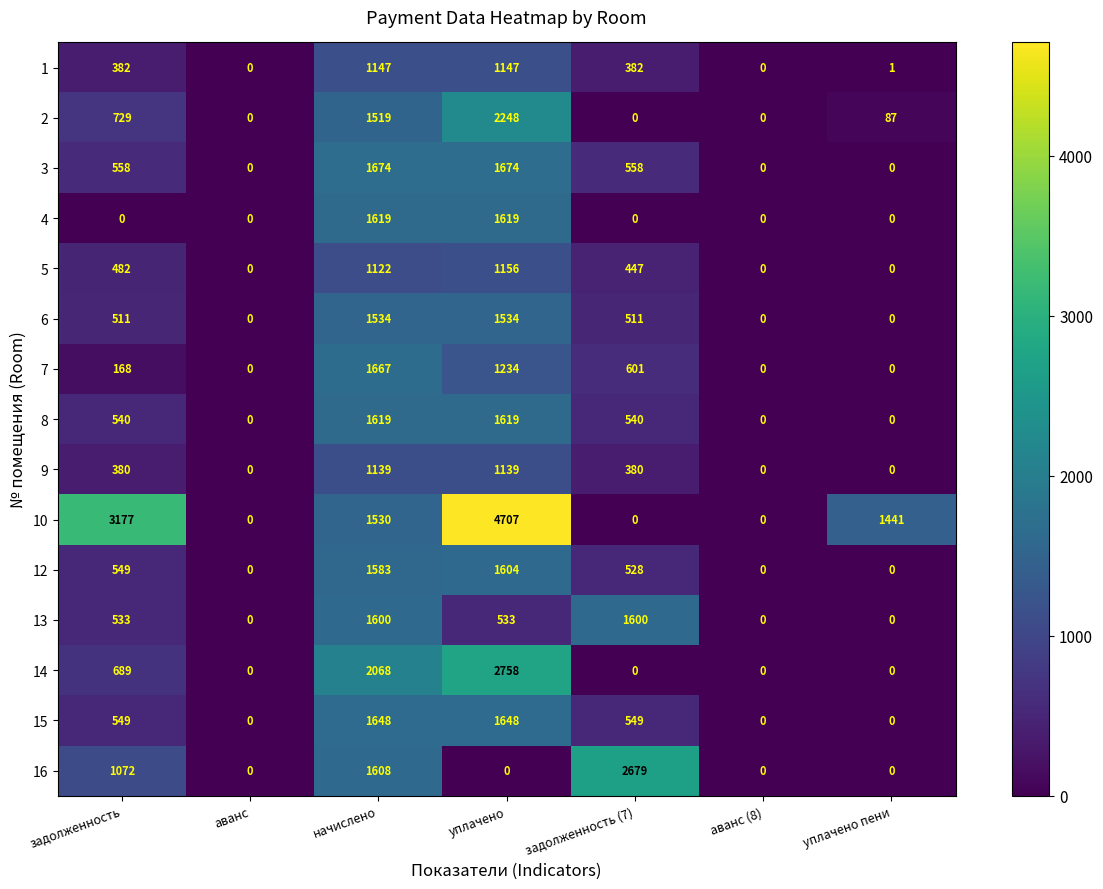

What is the greatest value displayed?

4707